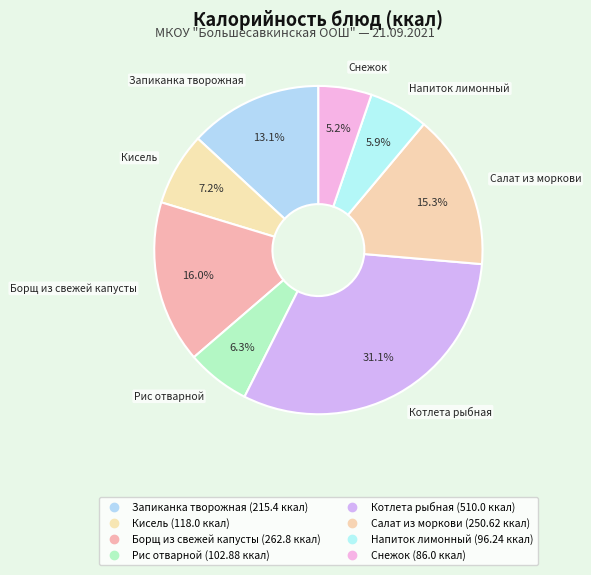

Count the number of slices in the pie.

8